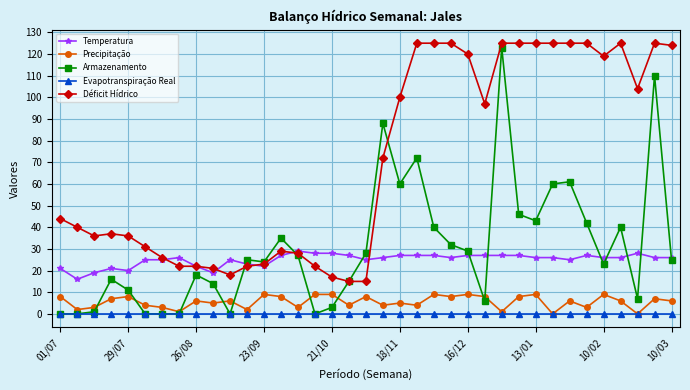

Reading right to left, what are all the values shown in this chart?

Temperatura: 26	26	28	26	26	27	25	26	26	27	27	27	27	26	27	27	27	26	25	27	28	28	29	27	22	23	25	19	22	26	25	25	20	21	19	16	21
Precipitação: 6	7	0	6	9	3	6	0	9	8	1	8	9	8	9	4	5	4	8	4	9	9	3	8	9	2	6	5	6	1	3	4	8	7	3	2	8
Armazenamento: 25	110	7	40	23	42	61	60	43	46	123	6	29	32	40	72	60	88	28	15	3	0	27	35	24	25	0	14	18	0	0	0	11	16	1	0	0
Evapotranspiração Real: 0	0	0	0	0	0	0	0	0	0	0	0	0	0	0	0	0	0	0	0	0	0	0	0	0	0	0	0	0	0	0	0	0	0	0	0	0
Déficit Hídrico: 124	125	104	125	119	125	125	125	125	125	125	97	120	125	125	125	100	72	15	15	17	22	28	29	23	22	18	21	22	22	26	31	36	37	36	40	44